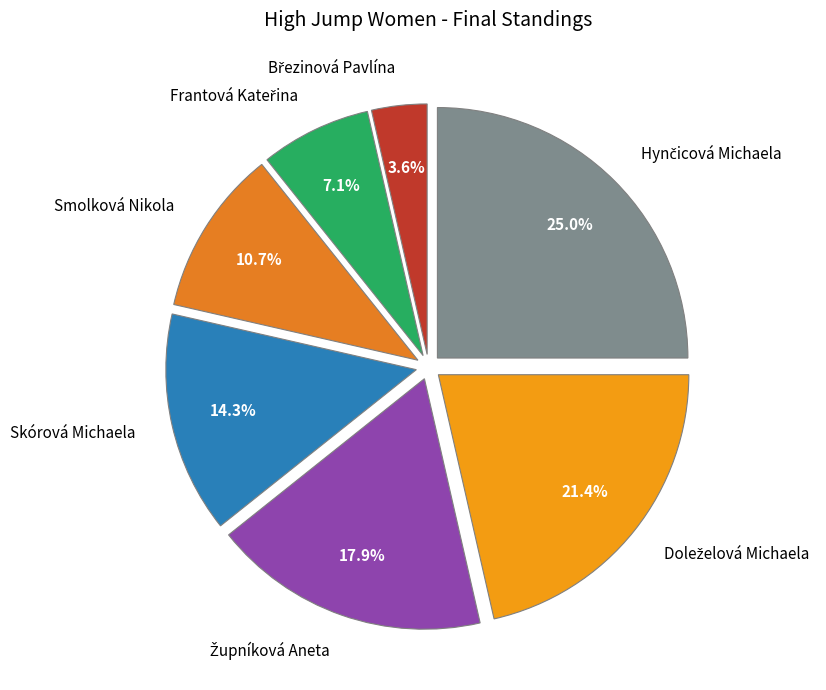

Do Skórová Michaela and Smolková Nikola together represent more than half of the pie?

No